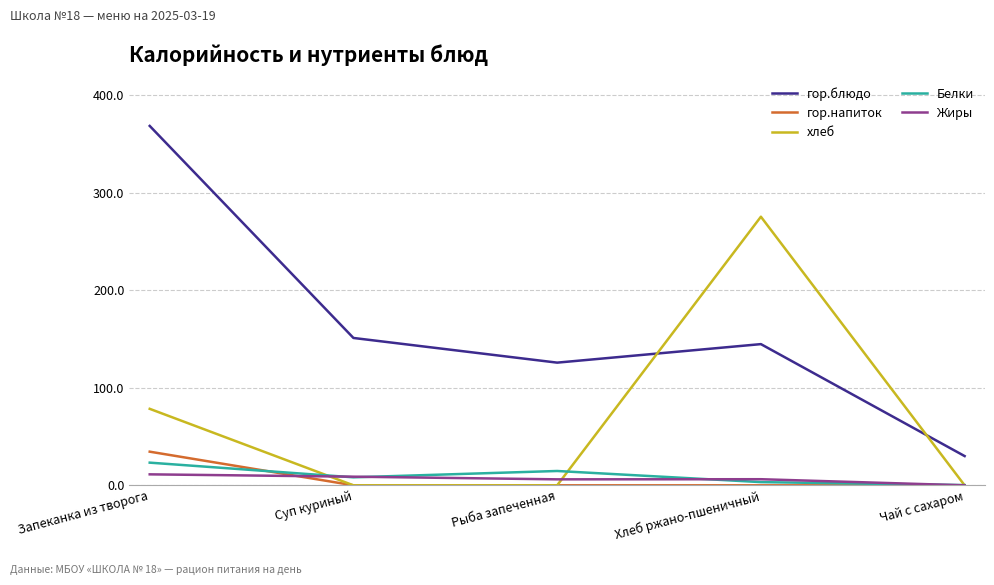

True or false: Белки has a value of 14.7 at Рыба запеченная.

True